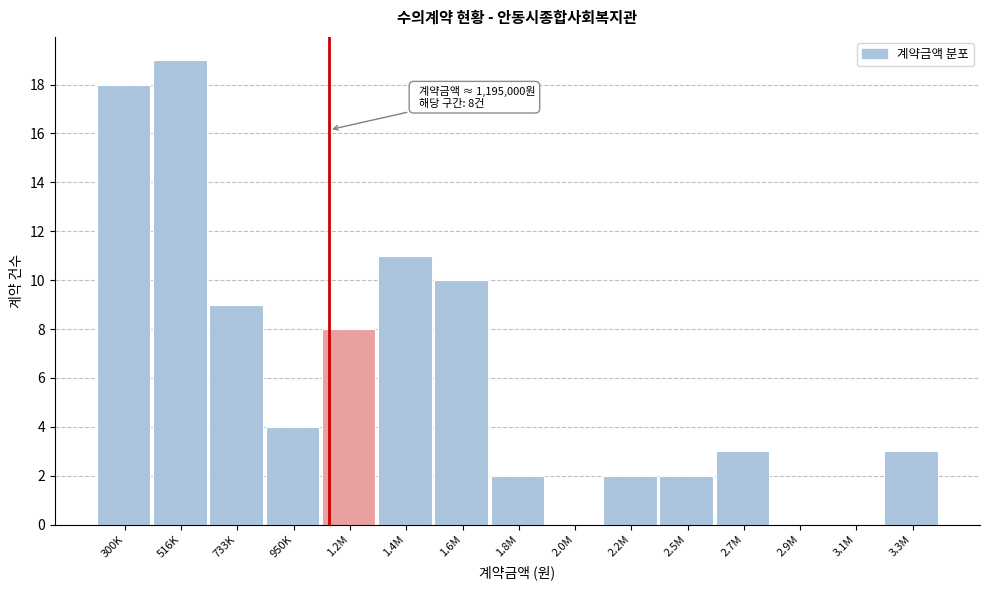

Reading left to right, what are all the values shown in this chart?

300K=18	516K=19	733K=9	950K=4	1.2M=8	1.4M=11	1.6M=10	1.8M=2	2.0M=0	2.2M=2	2.5M=2	2.7M=3	2.9M=0	3.1M=0	3.3M=3